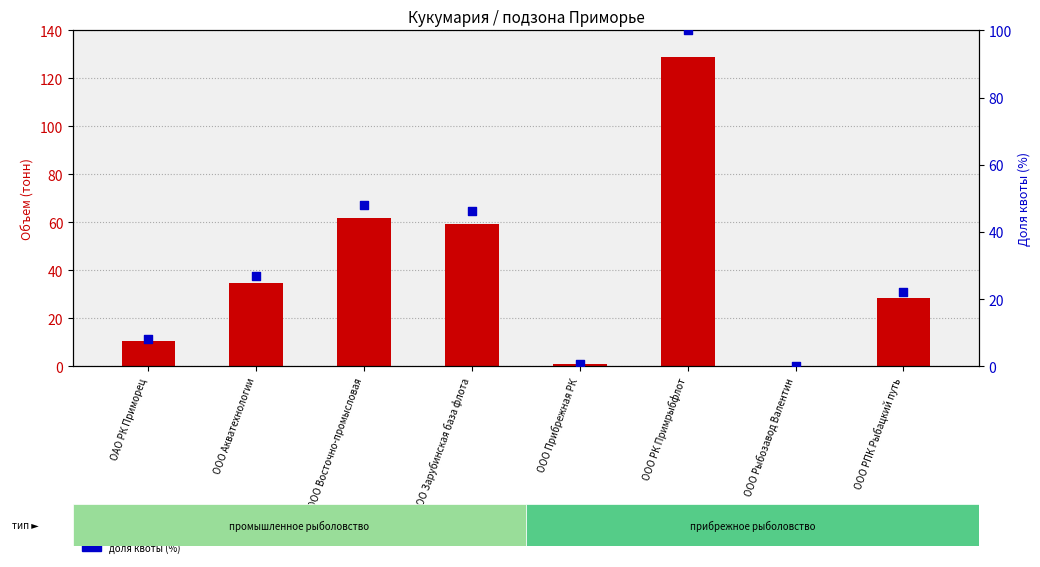

What is the total value across all series at ООО Восточно-промысловая?

109.9